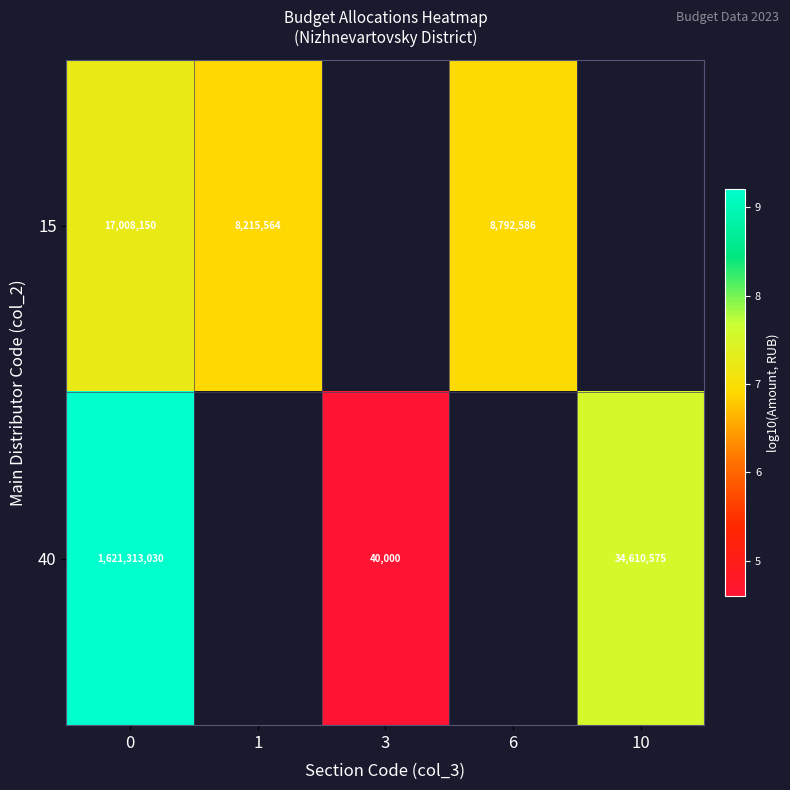

The value of 15 at 6 is 6.9. True or false?

True